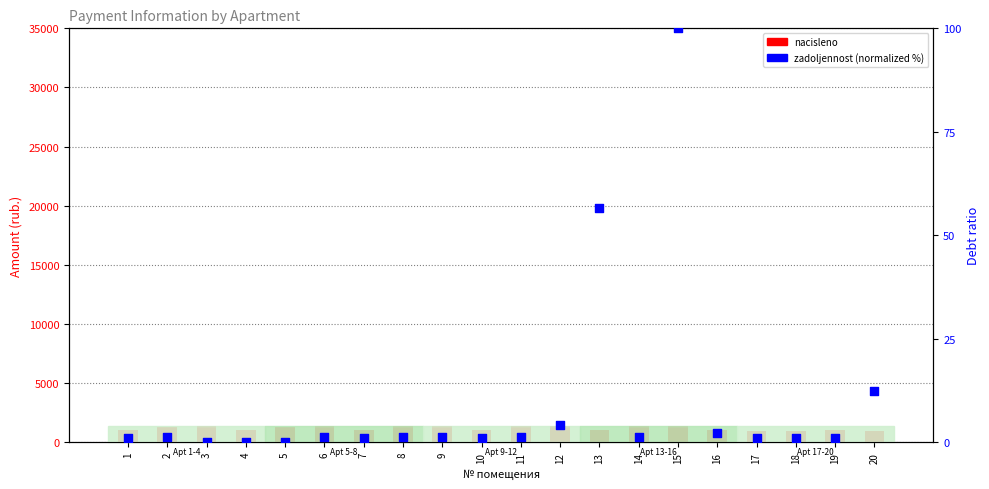

Which series has the largest Y range (max minus min)?

nacisleno